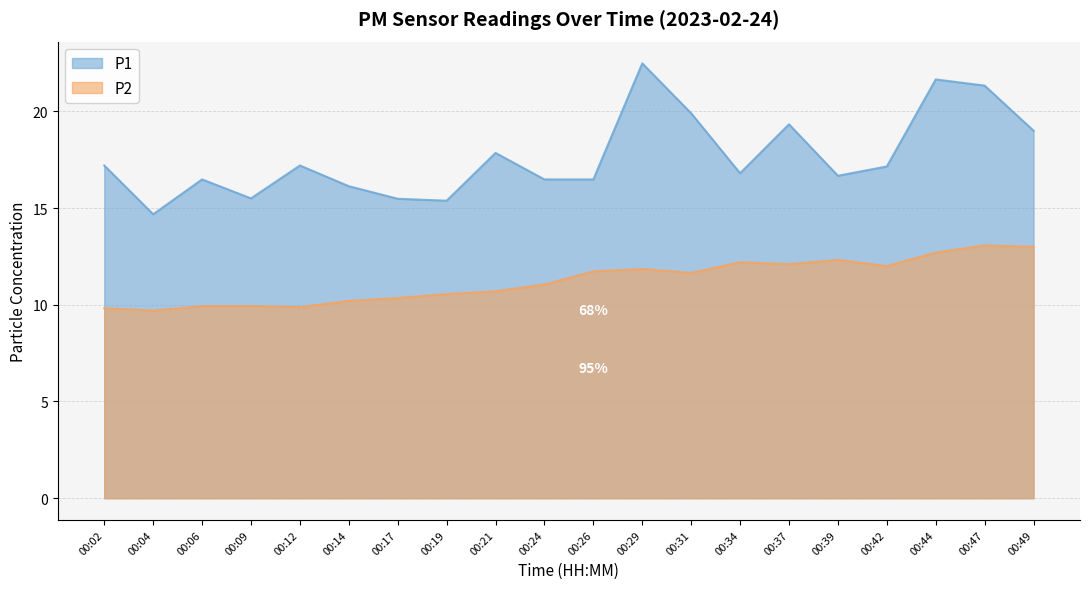

What is the difference between the P1 values at 00:19 and 00:24?

1.1